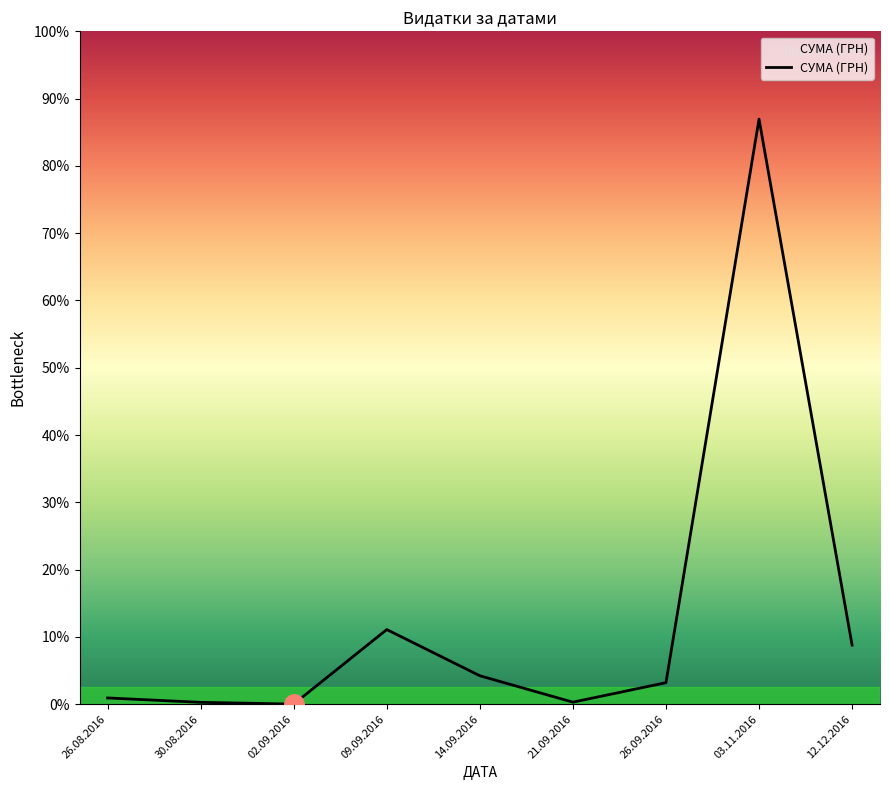

Is it true that the value at 09.09.2016 is 13887.2?

False